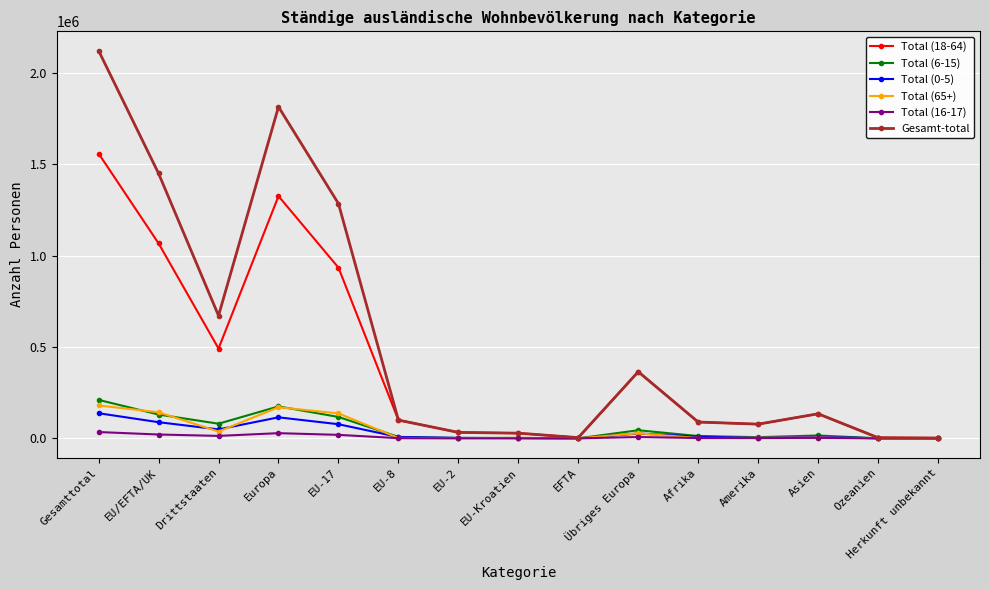

Does the chart display data point markers on the line(s)?

Yes